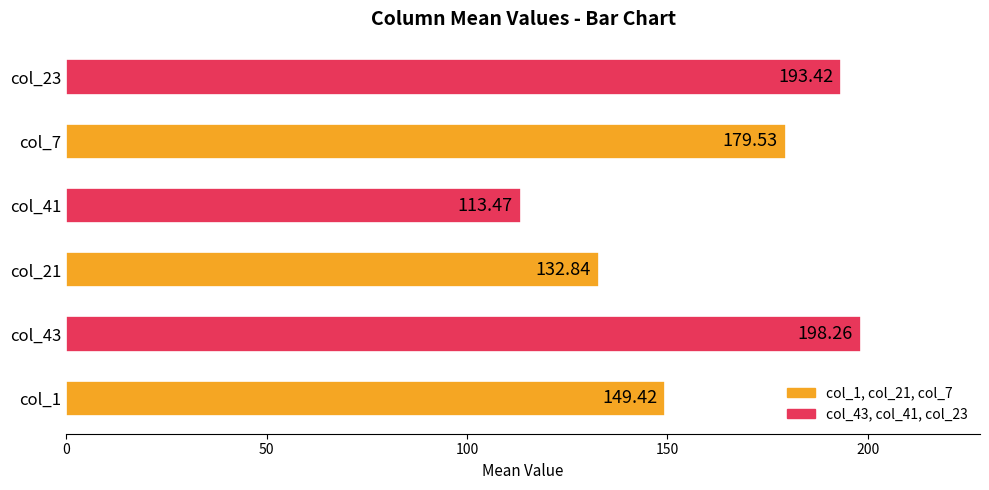

What is the average value?

161.2